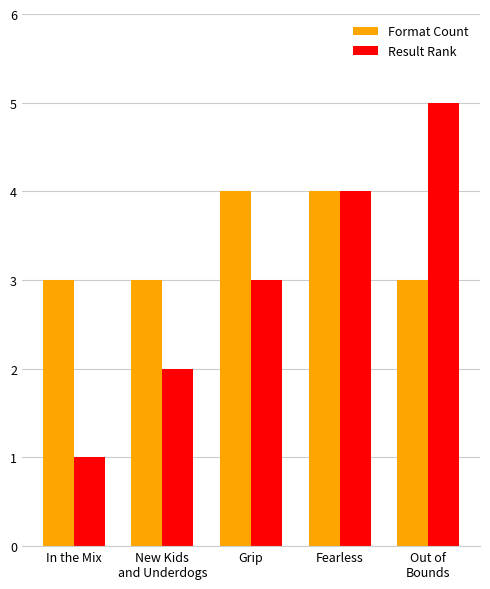

What is the total value across all series at Grip?

7